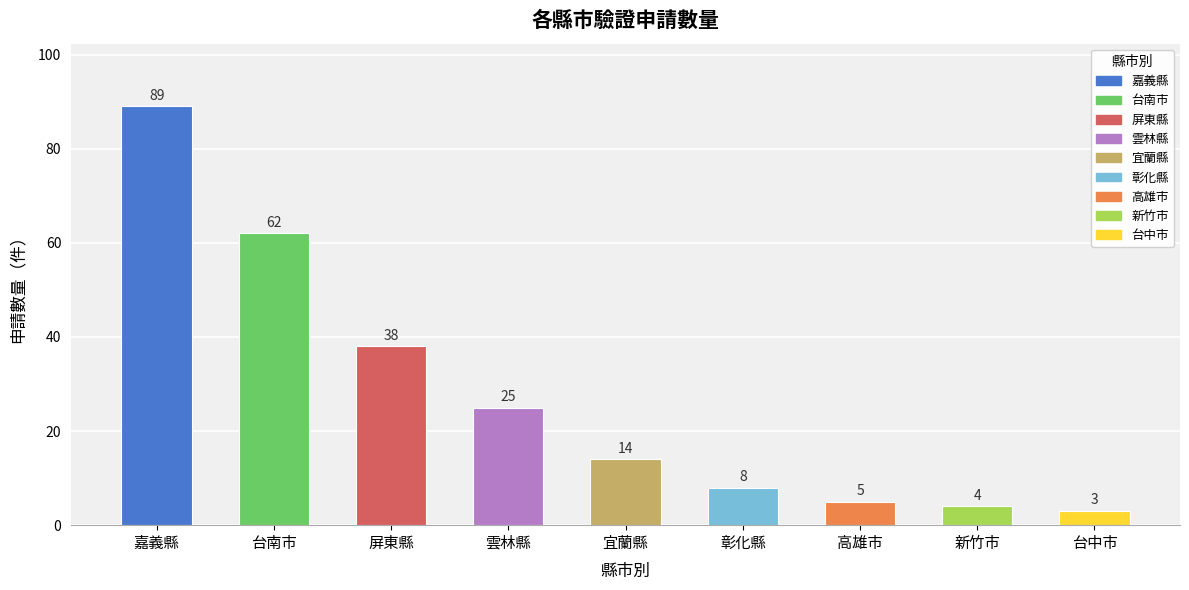

Are the bars grouped side by side (vs. stacked)?

No